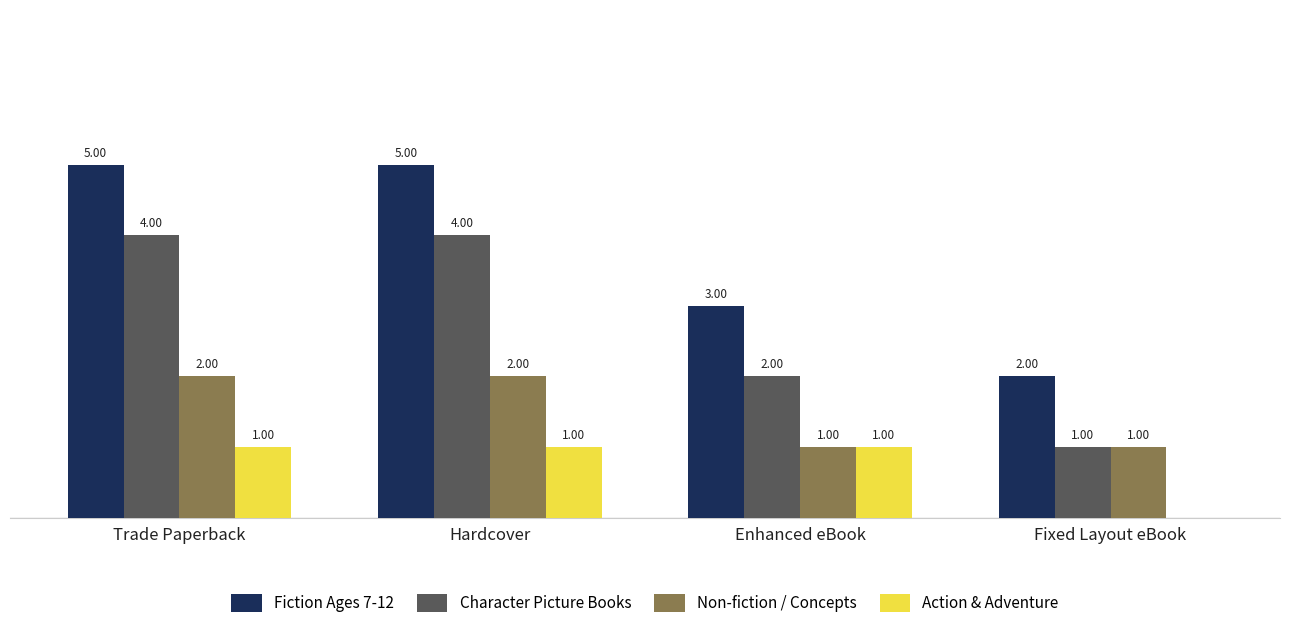

Which series has the largest total across all categories?

Fiction Ages 7-12